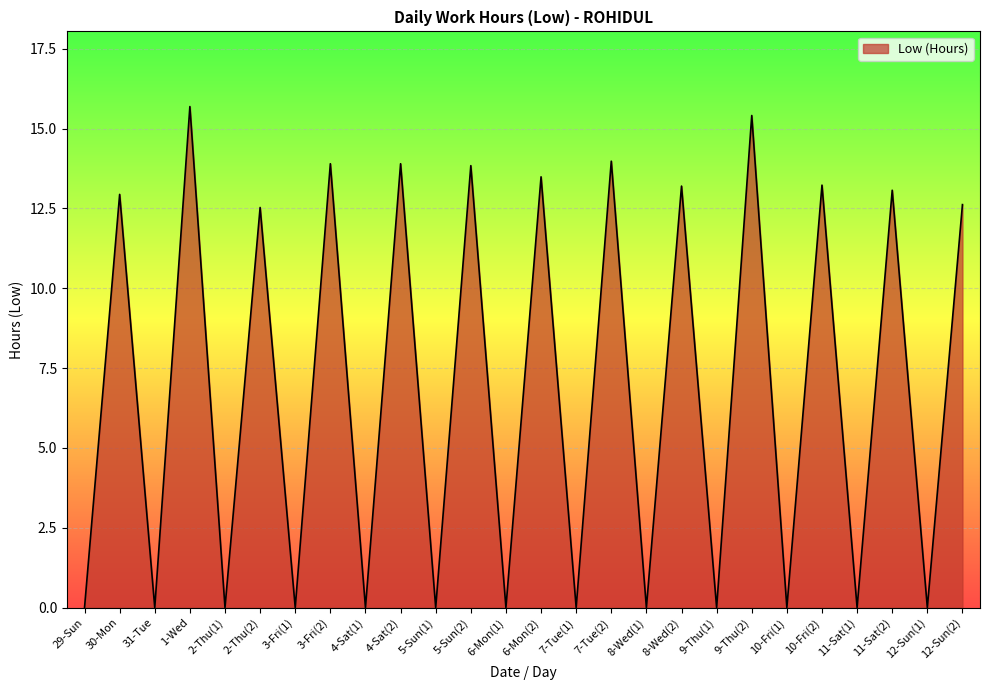

Between 7-Tue(2) and 9-Thu(2), which is larger?

9-Thu(2)